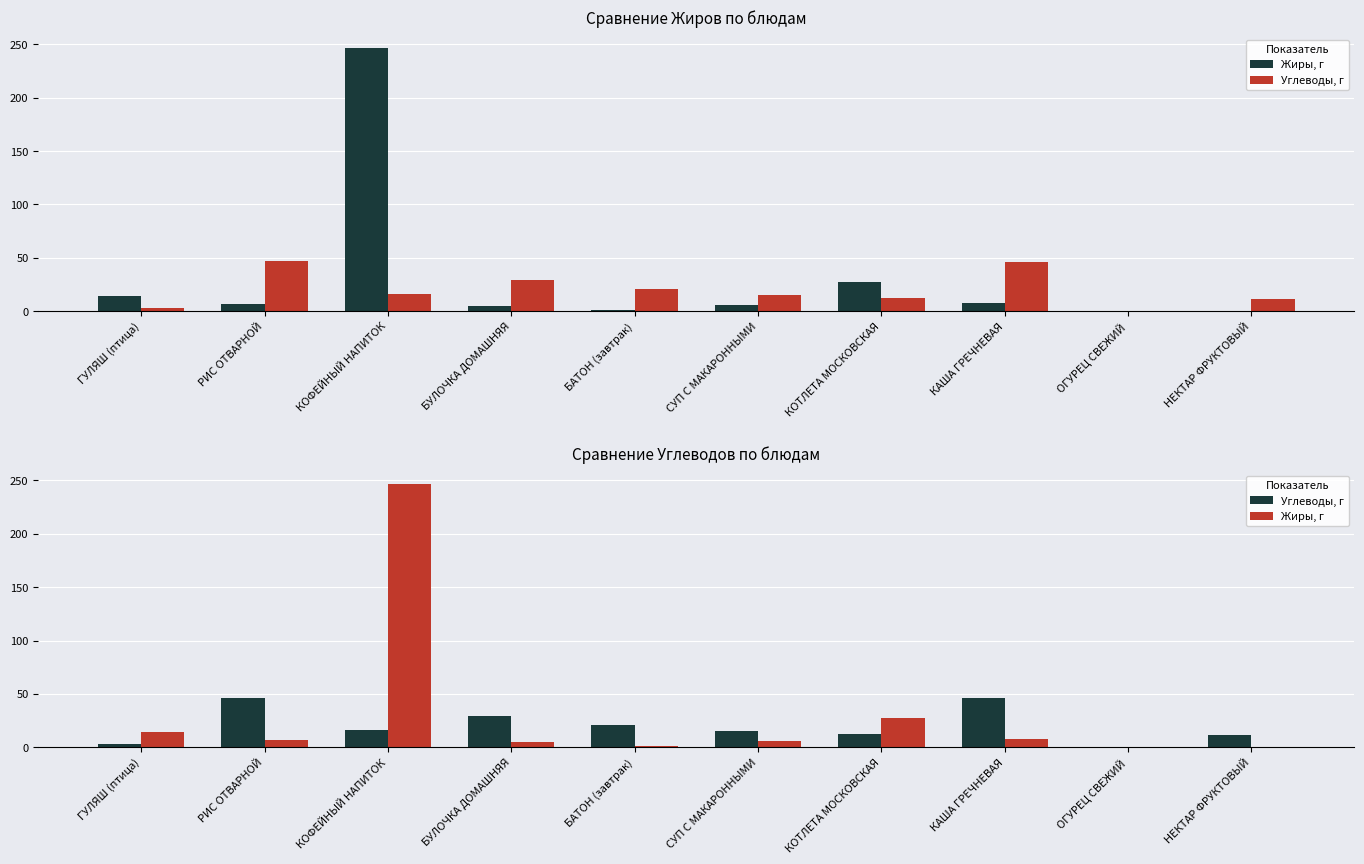

Which series has the largest total across all categories?

Жиры, г